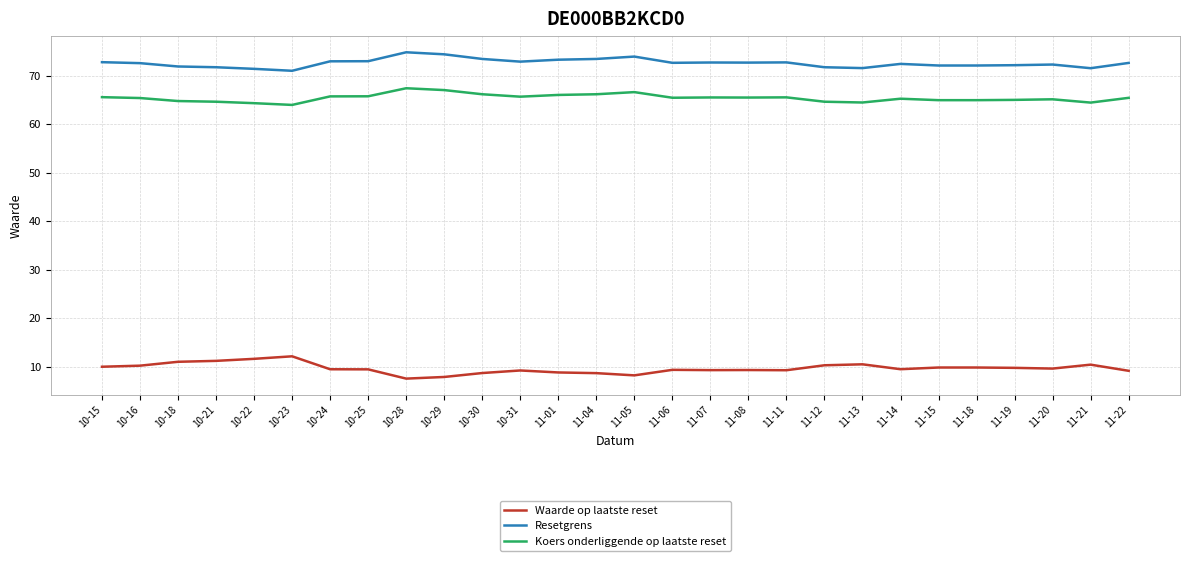

What is the highest value of the Koers onderliggende op laatste reset series?

67.4